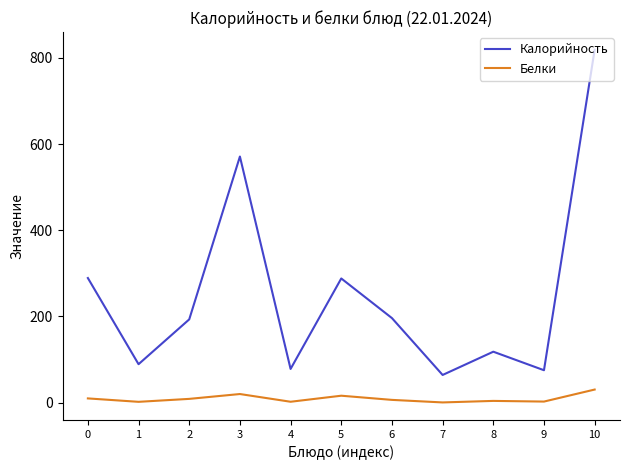

Which series has the largest total across all categories?

Калорийность